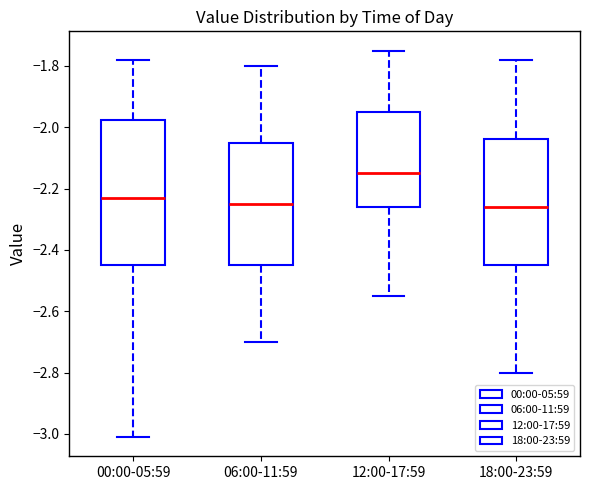

Reading left to right, read every box against the y-axis: the position of its median line, the range the box covers, and the ends of its whiskers. The values are not printed on the chart, so give them approximately, as read against the axis.

00:00-05:59: median -2.22, box -2.44 to -1.98, whiskers -3.00 to -1.78
06:00-11:59: median -2.24, box -2.44 to -2.04, whiskers -2.70 to -1.80
12:00-17:59: median -2.14, box -2.26 to -1.94, whiskers -2.54 to -1.74
18:00-23:59: median -2.26, box -2.44 to -2.04, whiskers -2.80 to -1.78